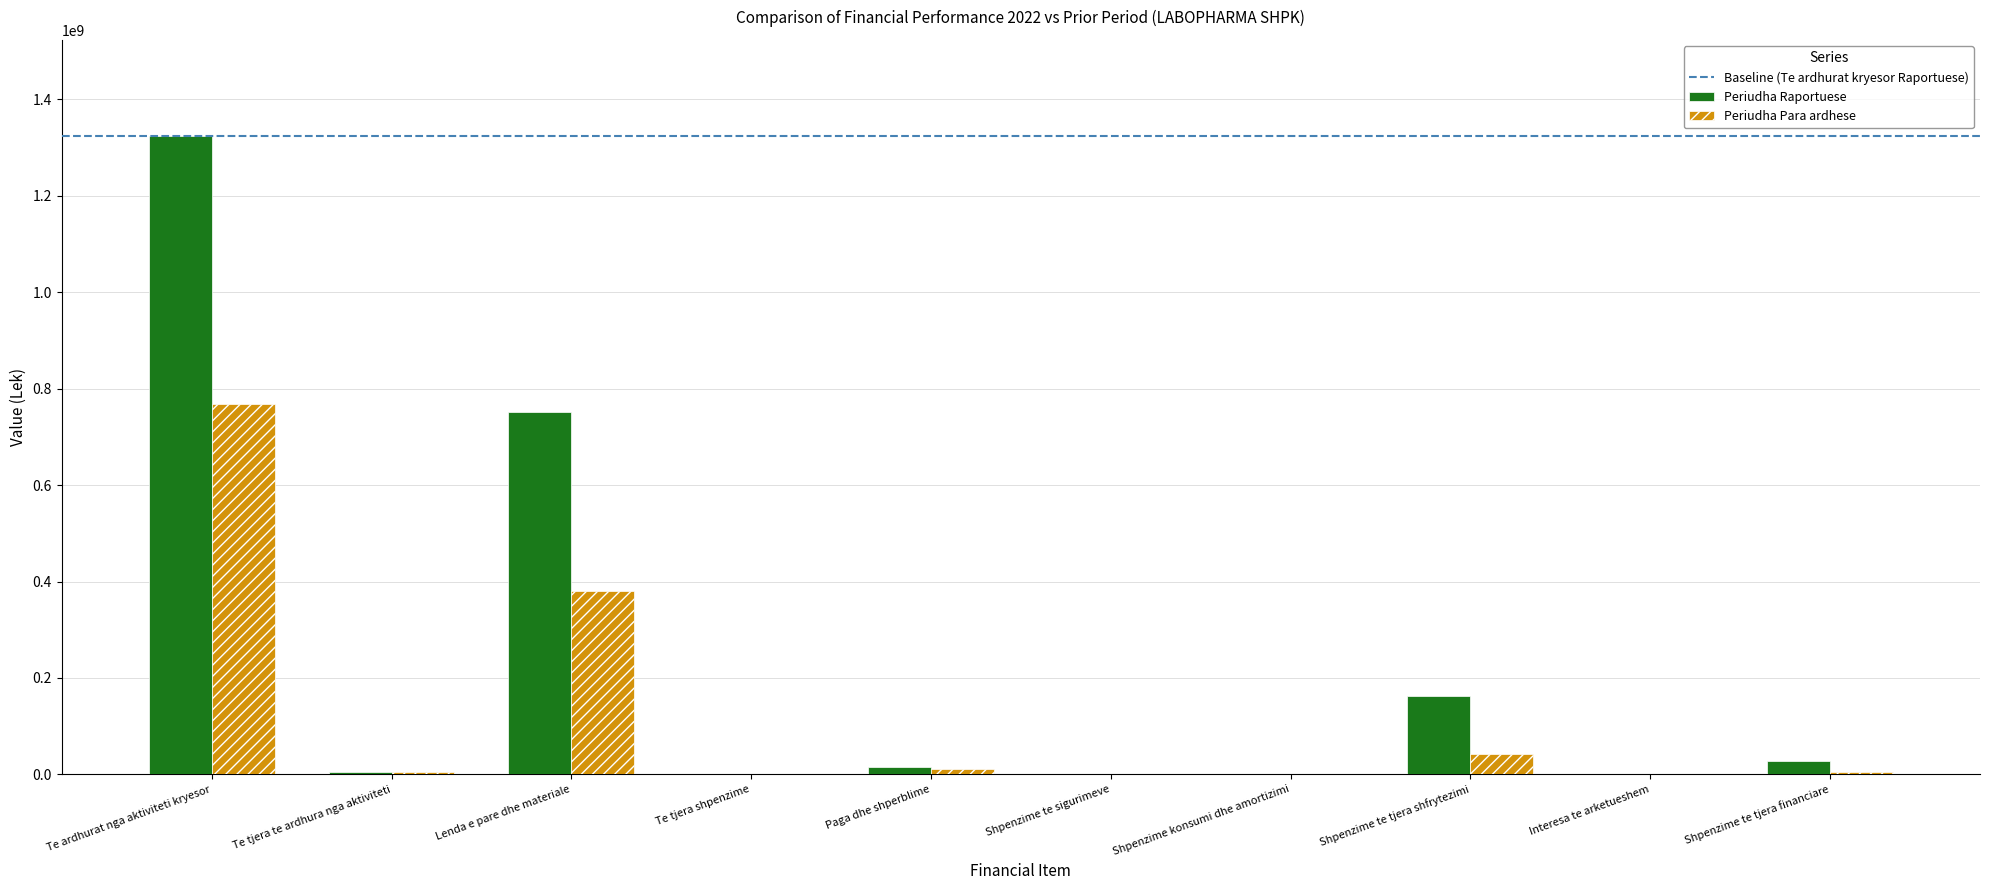

At which label does Periudha Raportuese first exceed 15557235?

Te ardhurat nga aktiviteti kryesor